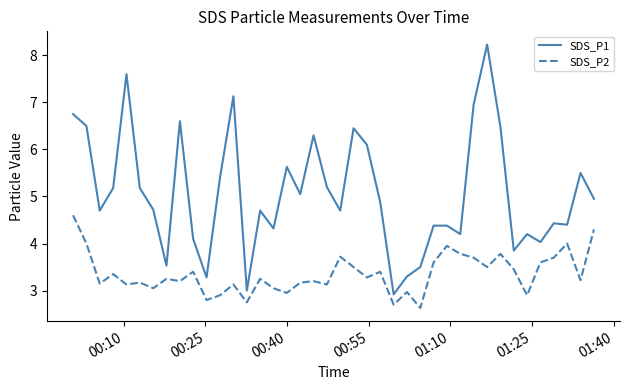

What is the average value of the SDS_P1 series?

5.1